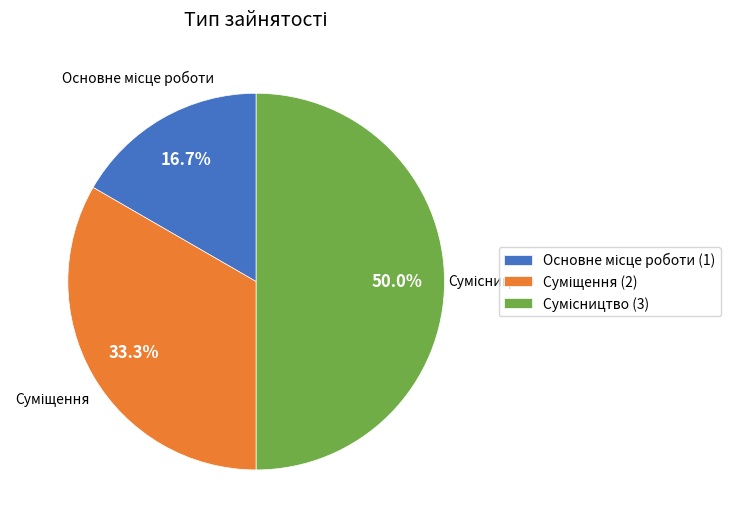

How many slices are in this pie chart?

3